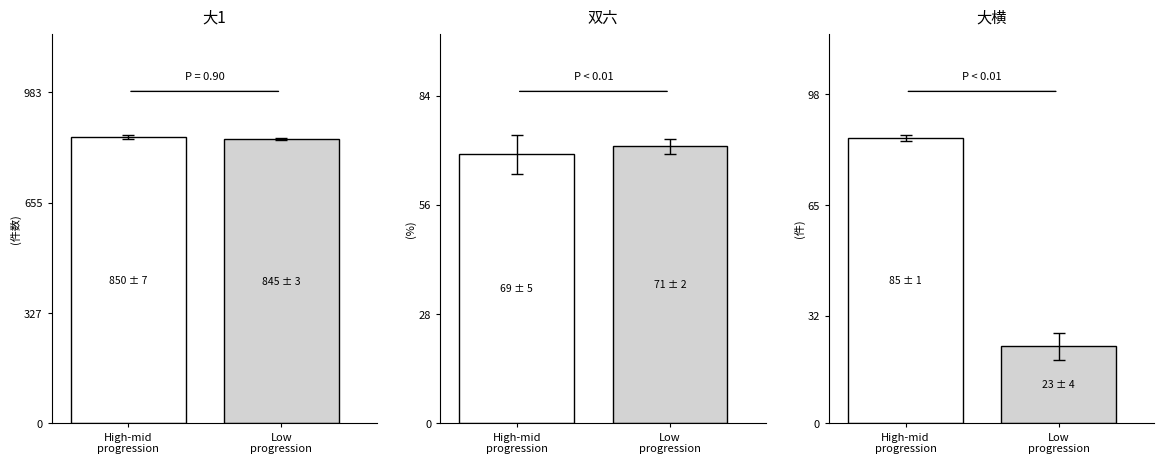

Does the chart contain any negative values?

No